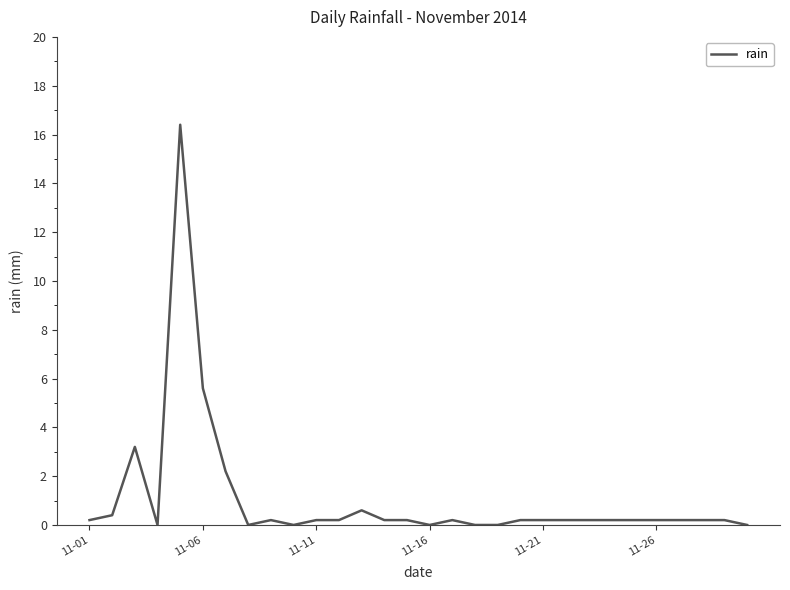

What is the maximum value shown in the chart?

16.4